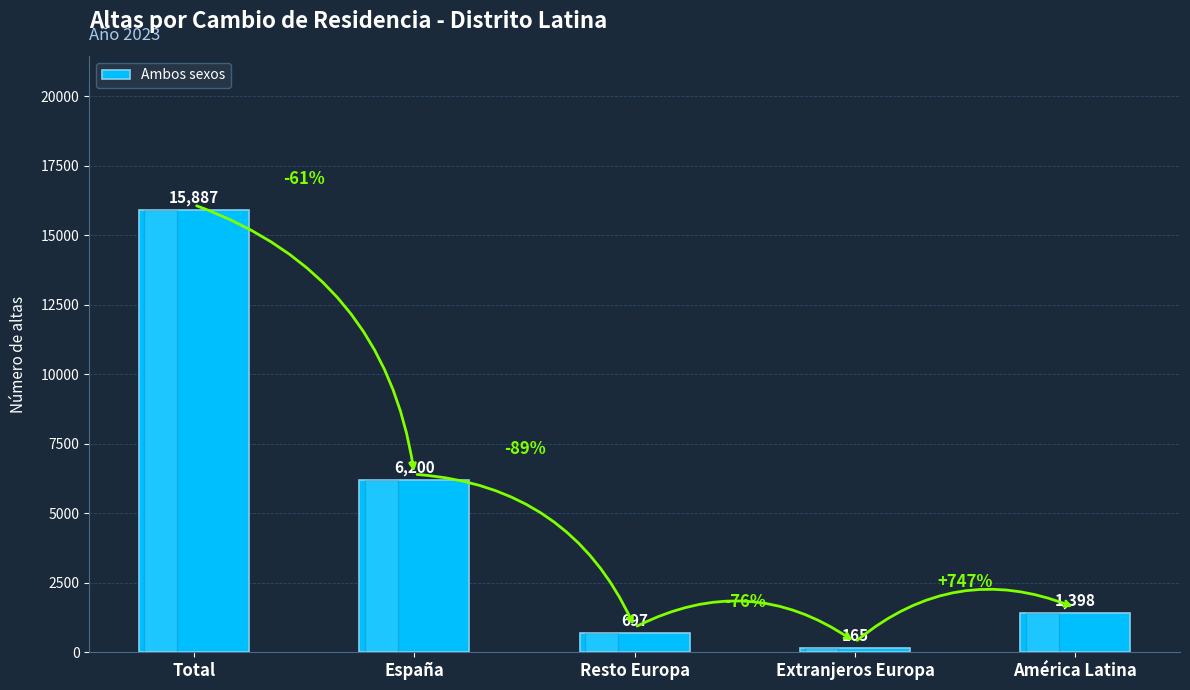

The value at Extranjeros Europa is 165. True or false?

True